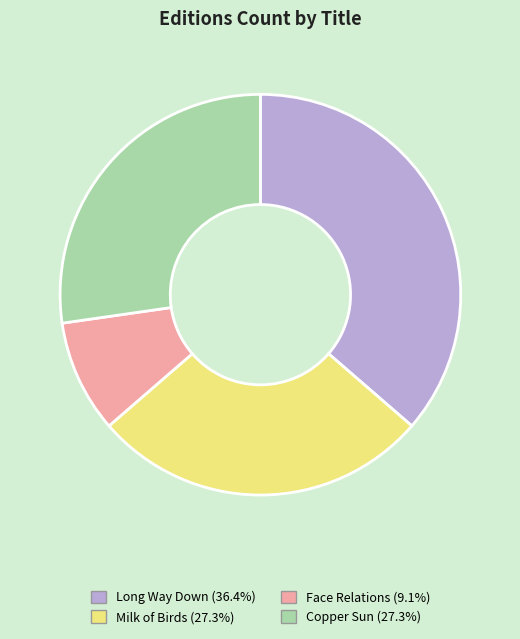

Do Face Relations (9.1%) and Copper Sun (27.3%) together represent more than half of the pie?

No